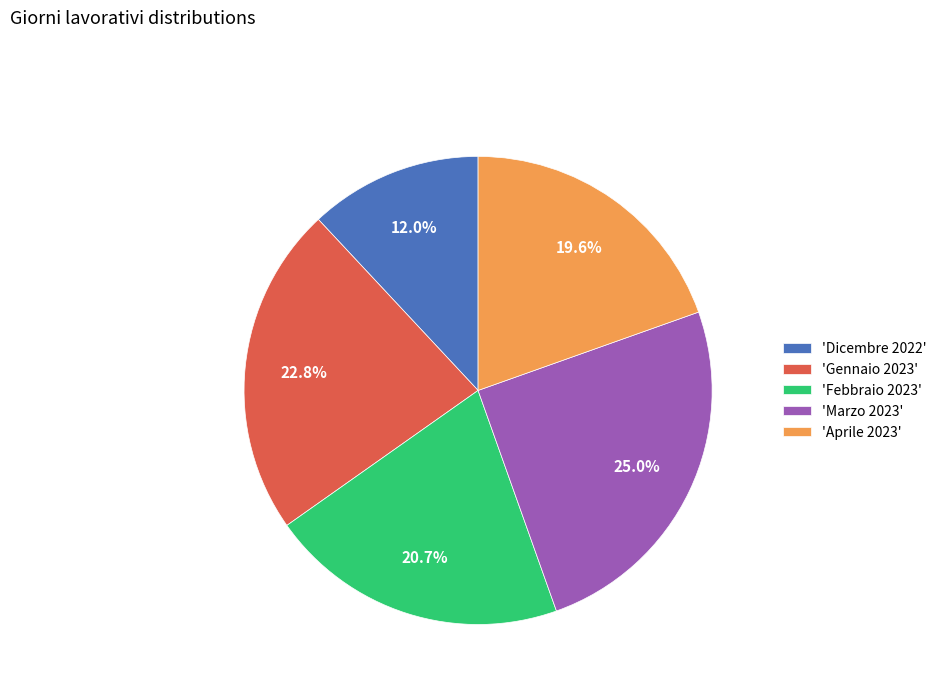

How much of the chart is everything except 'Marzo 2023'?

75.0%